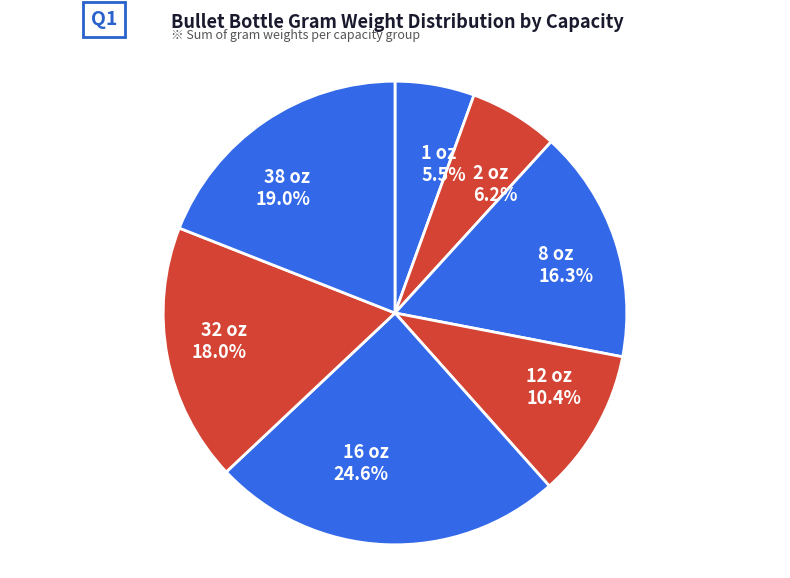

Approximately how many times larger is the value at 12 oz compared to 38 oz?

0.5